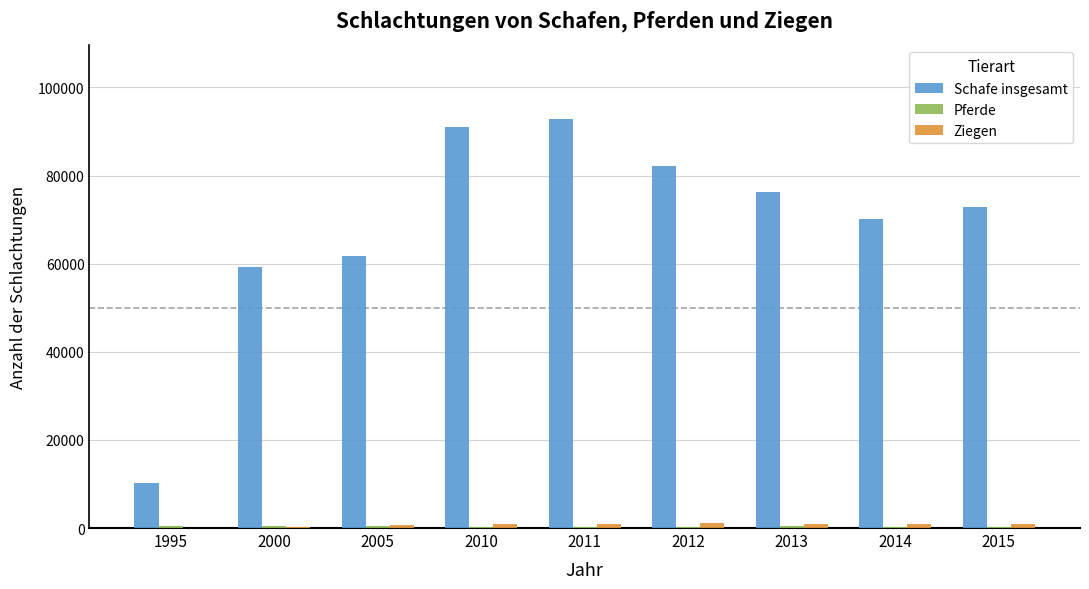

Is it true that Schafe insgesamt equals 61727 at 2005?

True